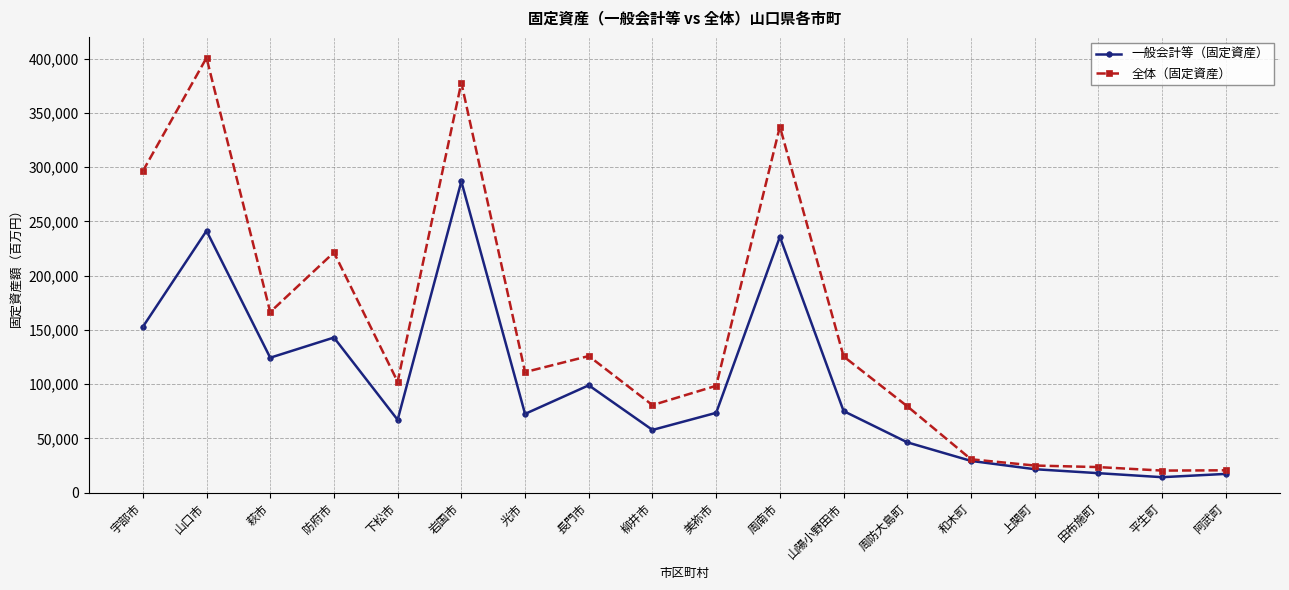

Which label corresponds to the largest value in the chart?

山口市